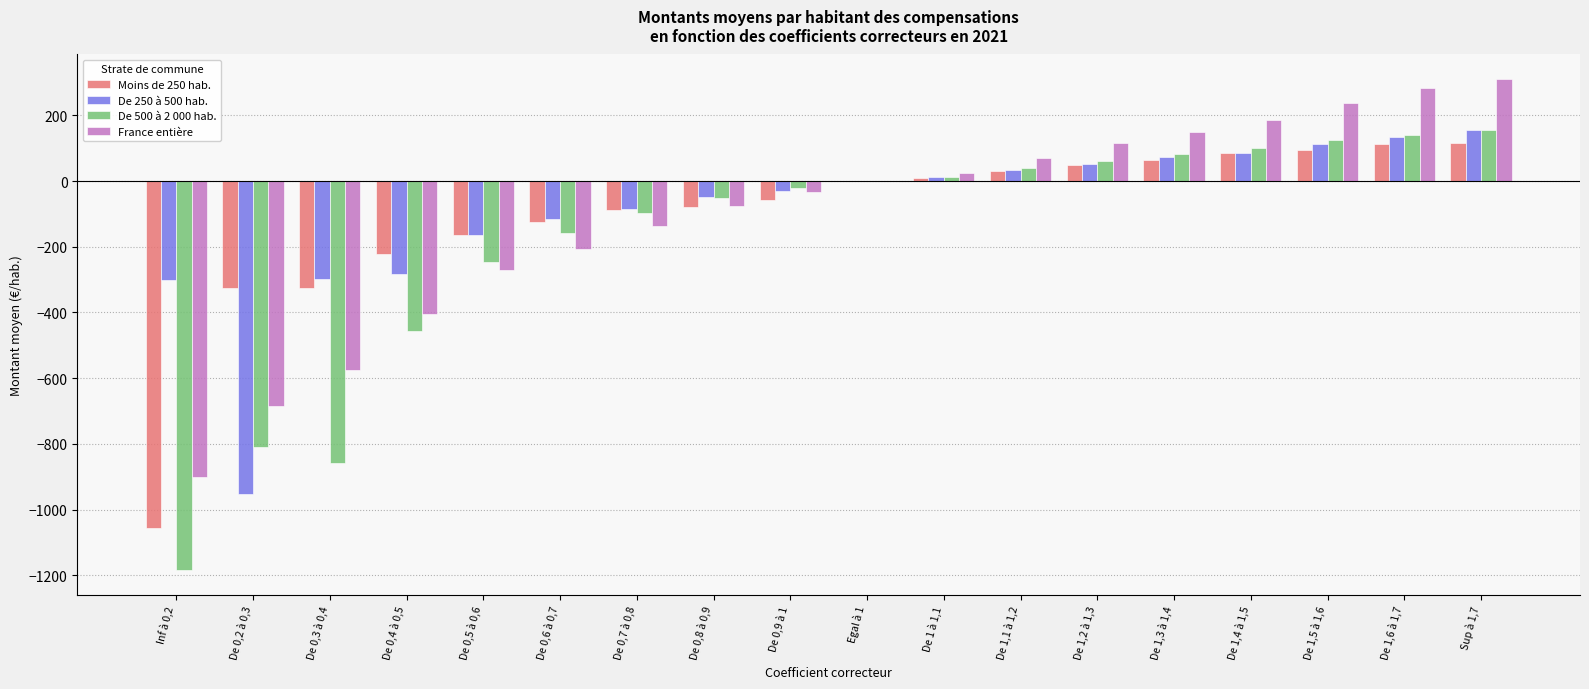

Is the value of Moins de 250 hab. at Inf à 0,2 greater than the value of De 250 à 500 hab. at Sup à 1,7?

No